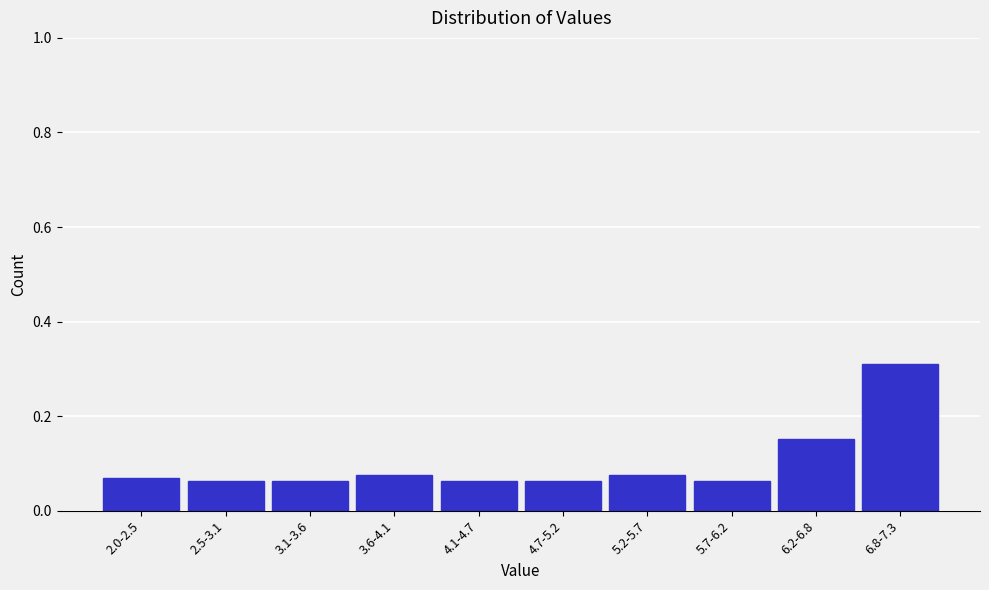

How many values are between 0 and 1?

10